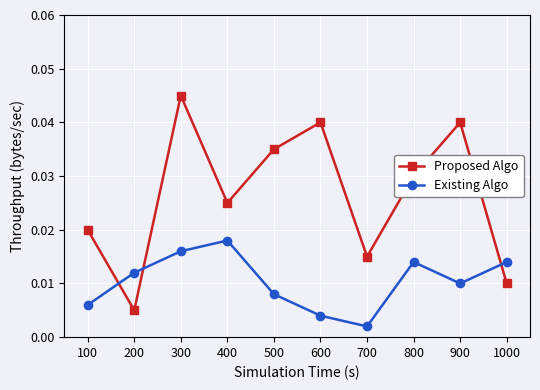

What are all the series names shown in the legend?

Proposed Algo, Existing Algo